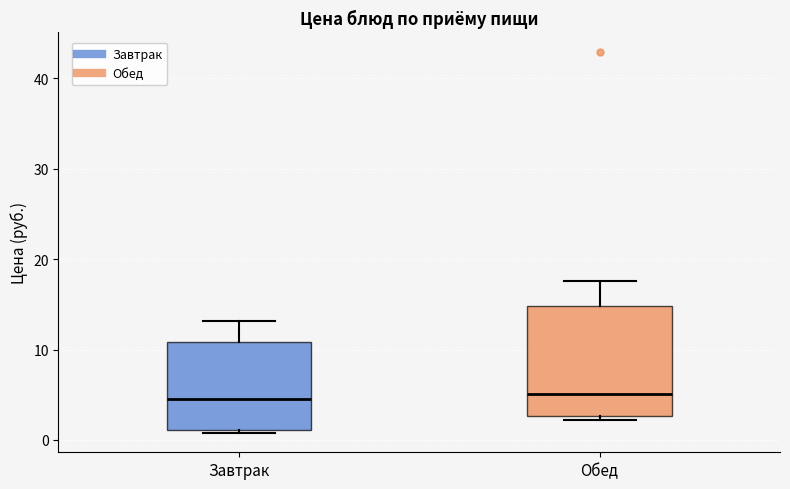

Reading left to right, transcribe this box plot: for each box, give where its median line is, the range the box spans, and where its two whiskers end, as read against the y-axis. The values are not printed on the chart, so give them approximately, as read against the axis.

Завтрак: median 5, box 1 to 11, whiskers 1 (just below the box's lower edge) to 13
Обед: median 5, box 3 to 15, whiskers 2 to 18